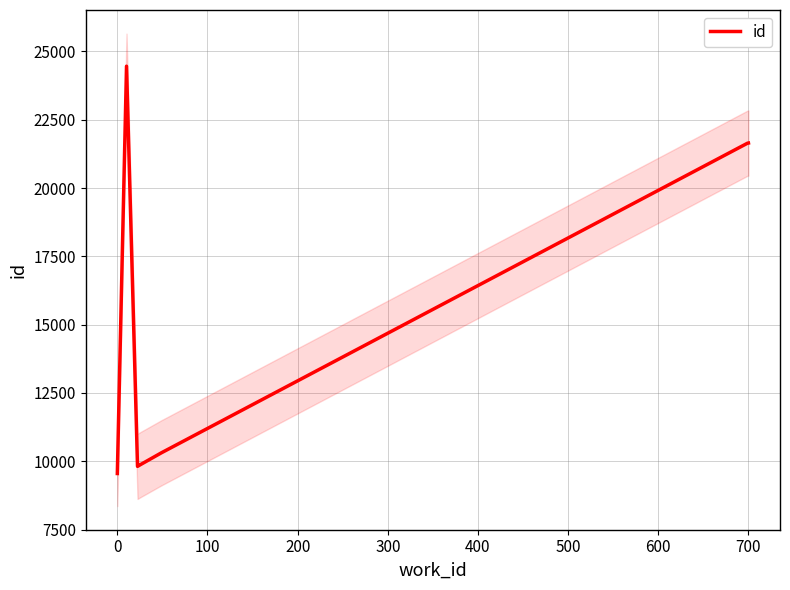

What is the highest value of the id series?

24457